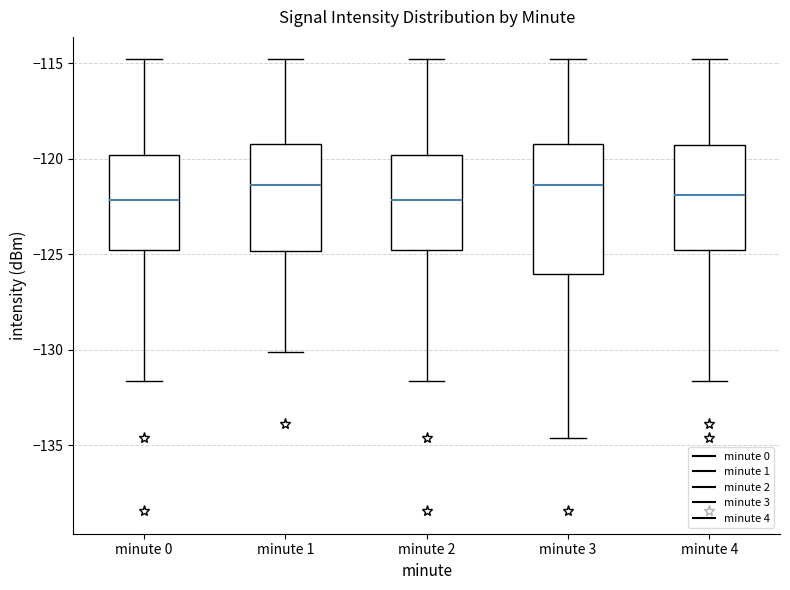

Reading left to right, read every box against the y-axis: the position of its median line, the range the box covers, and the ends of its whiskers. The values are not printed on the chart, so give them approximately, as read against the axis.

minute 0: median -122.0, box -124.5 to -120.0, whiskers -131.5 to -115.0
minute 1: median -121.5, box -125.0 to -119.0, whiskers -130.0 to -115.0
minute 2: median -122.0, box -124.5 to -120.0, whiskers -131.5 to -115.0
minute 3: median -121.5, box -126.0 to -119.0, whiskers -134.5 to -115.0
minute 4: median -122.0, box -125.0 to -119.5, whiskers -131.5 to -115.0